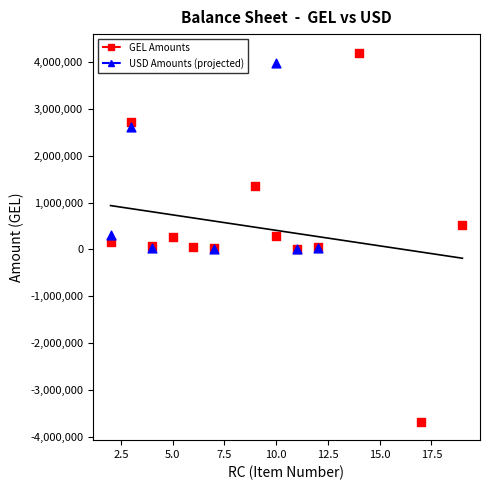

Which series reaches the minimum Y coordinate?

GEL Amounts